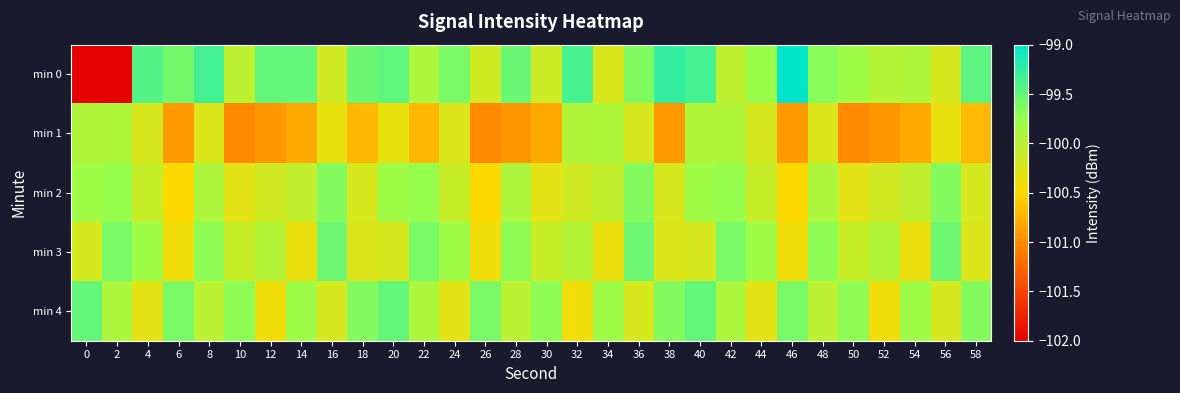

At 14, list the series in order from largest to smallest.

min 0, min 4, min 2, min 3, min 1